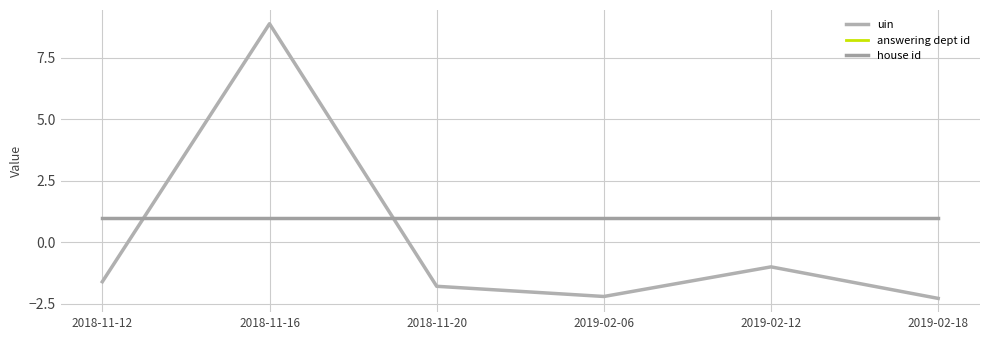

Reading left to right, extract all data points from this chart.

uin: -1.6	8.9	-1.8	-2.2	-1.0	-2.3
answering dept id: 1.0	1.0	1.0	1.0	1.0	1.0
house id: 1.0	1.0	1.0	1.0	1.0	1.0